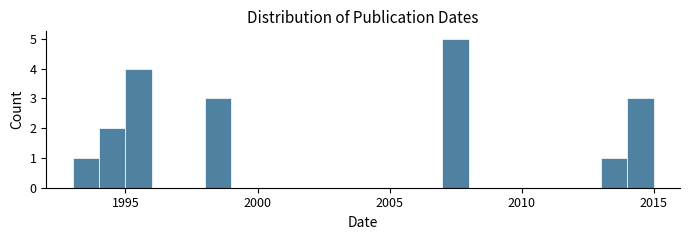

Around what value on the x-axis is the tallest bar? Give the approximate position of its centre, as read against the axis.

2007.5